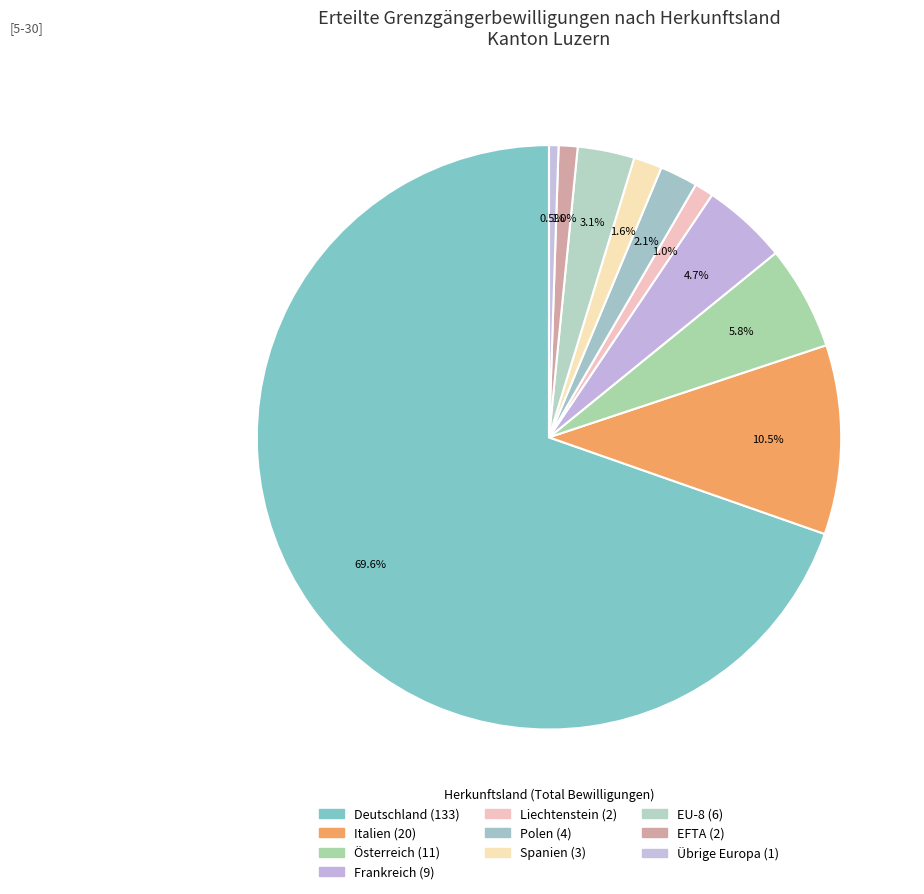

What is the change in value from Deutschland to Frankreich?

-124